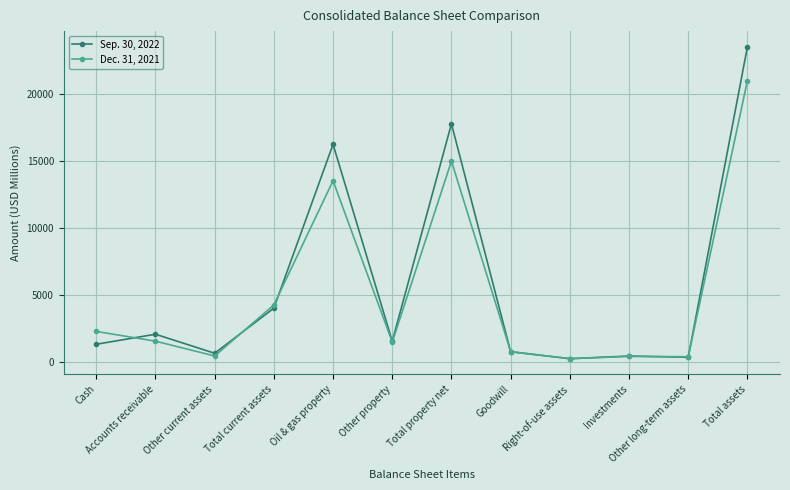

Rank the series at Other long-term assets from lowest to highest value.

Sep. 30, 2022, Dec. 31, 2021